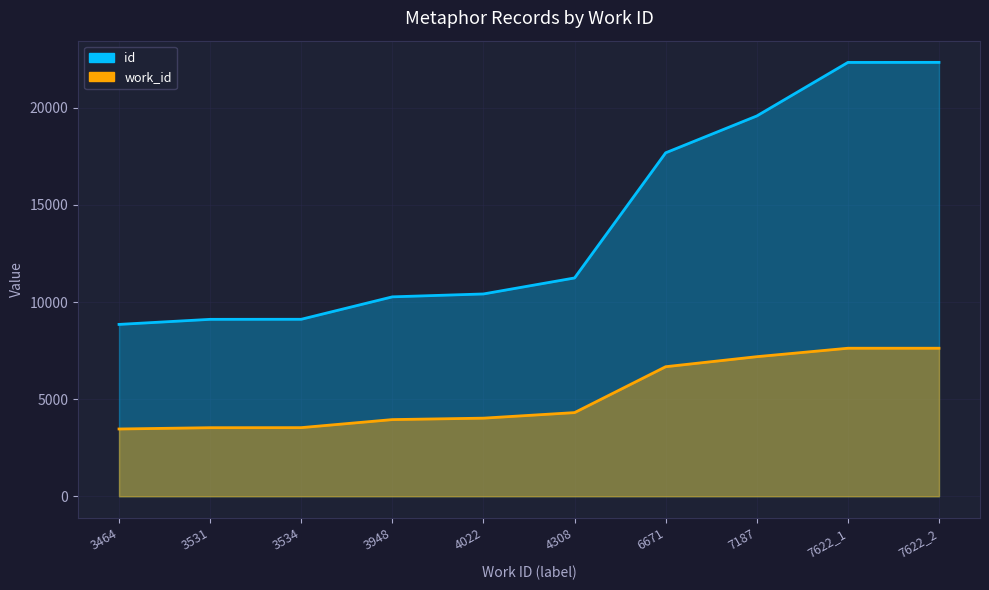

Does the chart have visible grid lines?

Yes